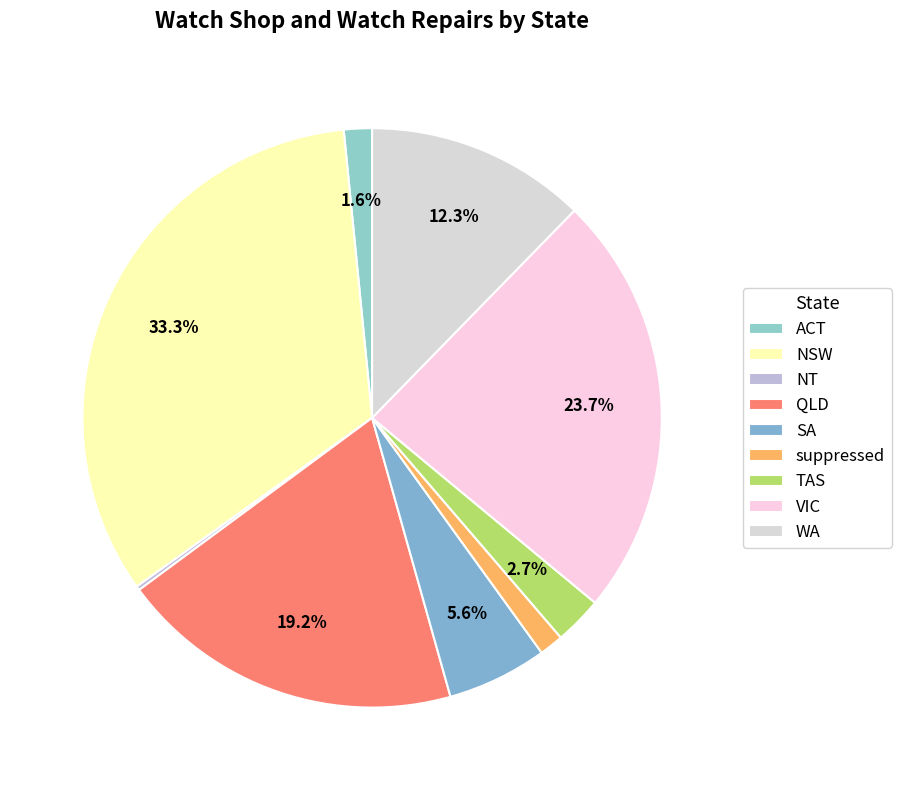

Between NSW and VIC, which is larger?

NSW